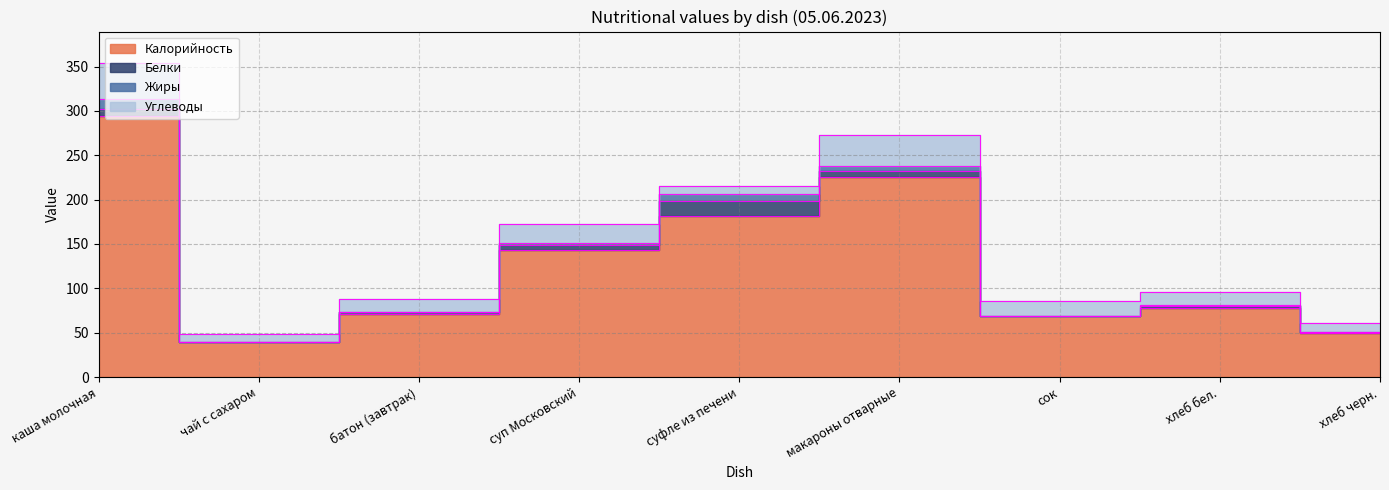

How many distinct data groups are displayed?

4